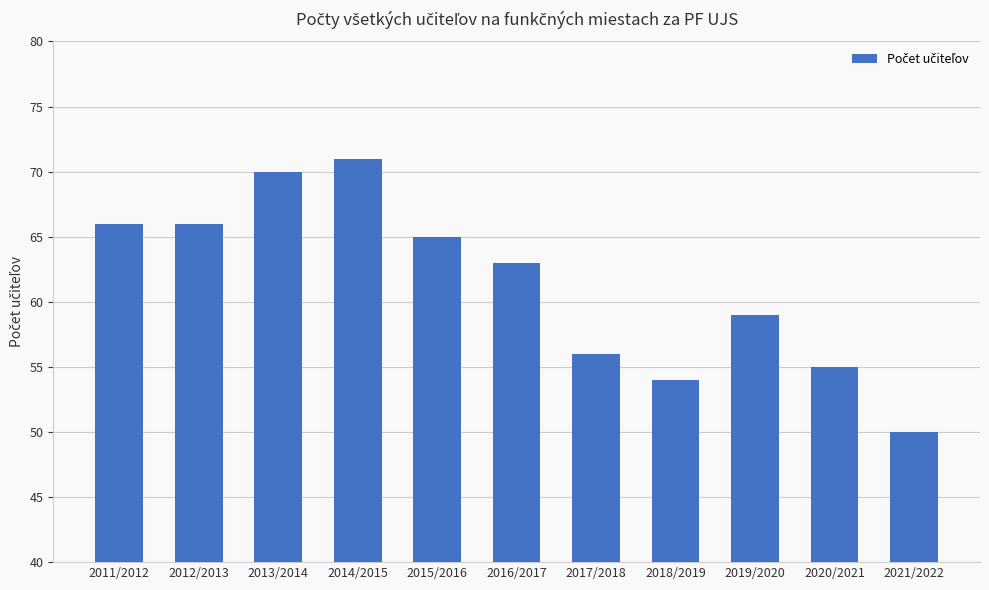

Does the chart contain any negative values?

No